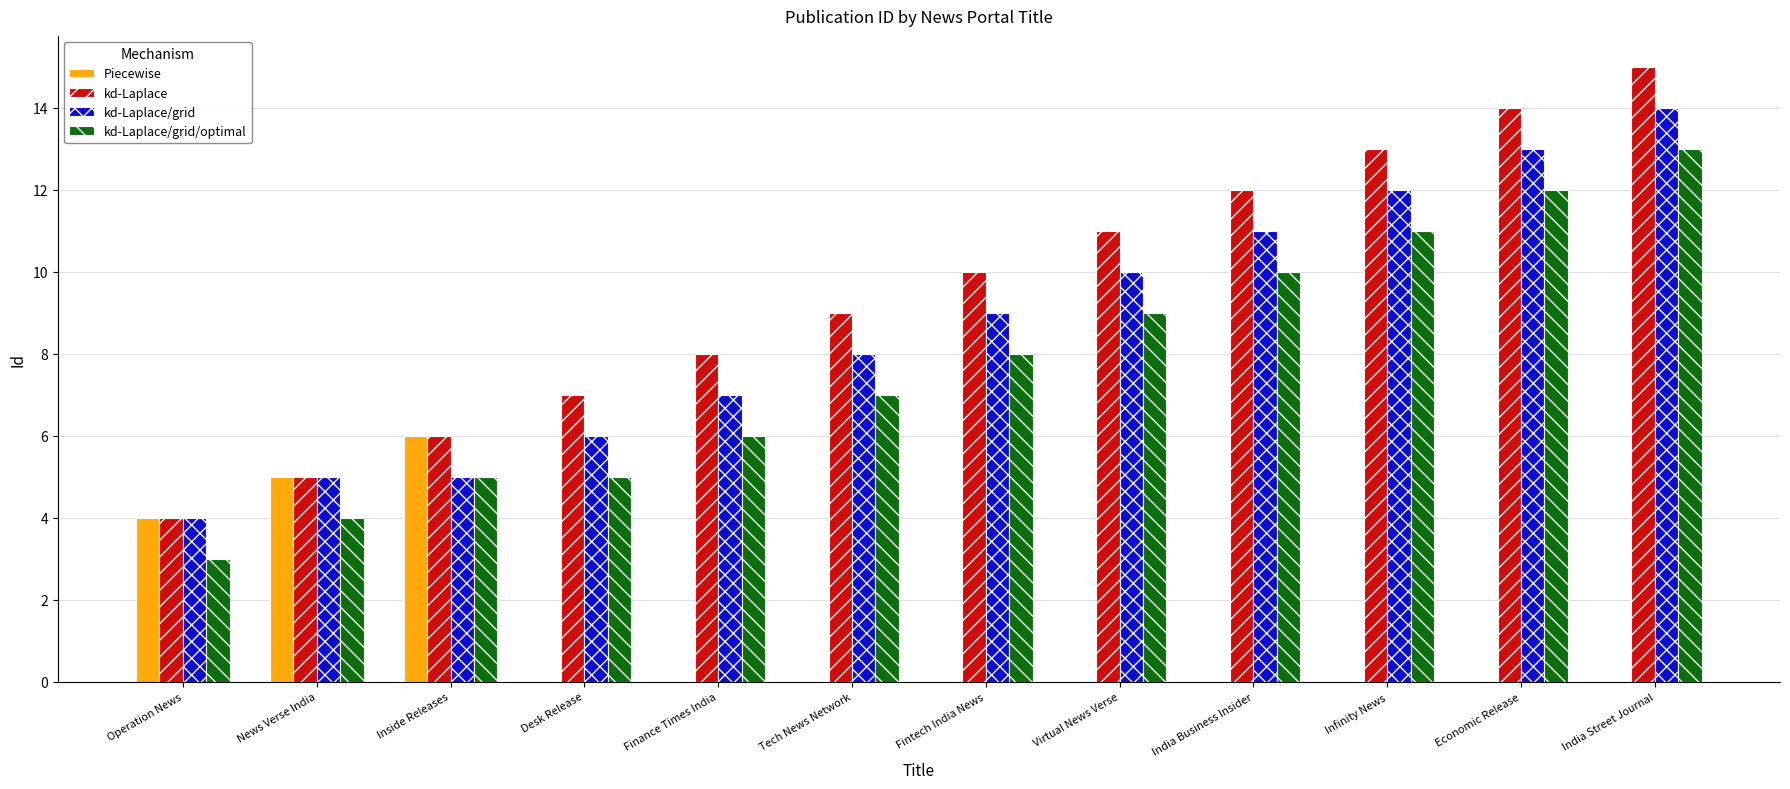

What is the highest value of the kd-Laplace/grid series?

14